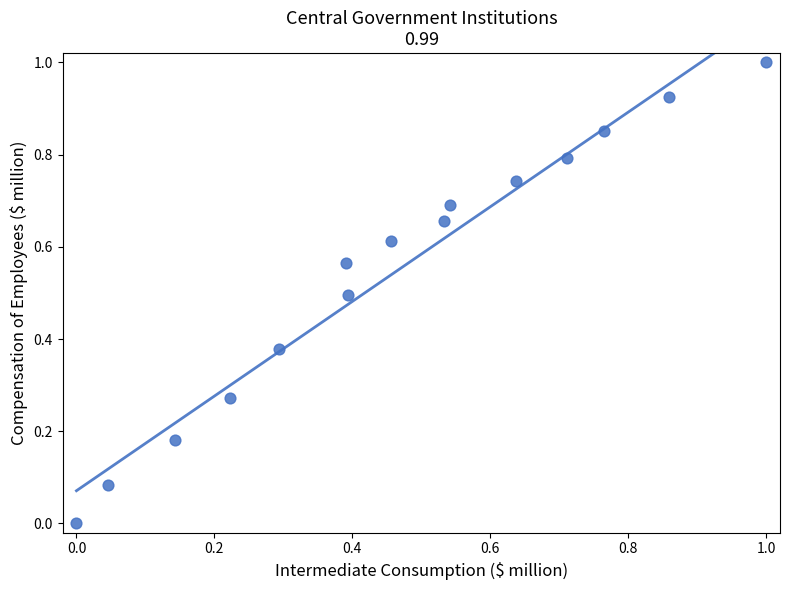

What is the range of X values (max minus min)?

1.0